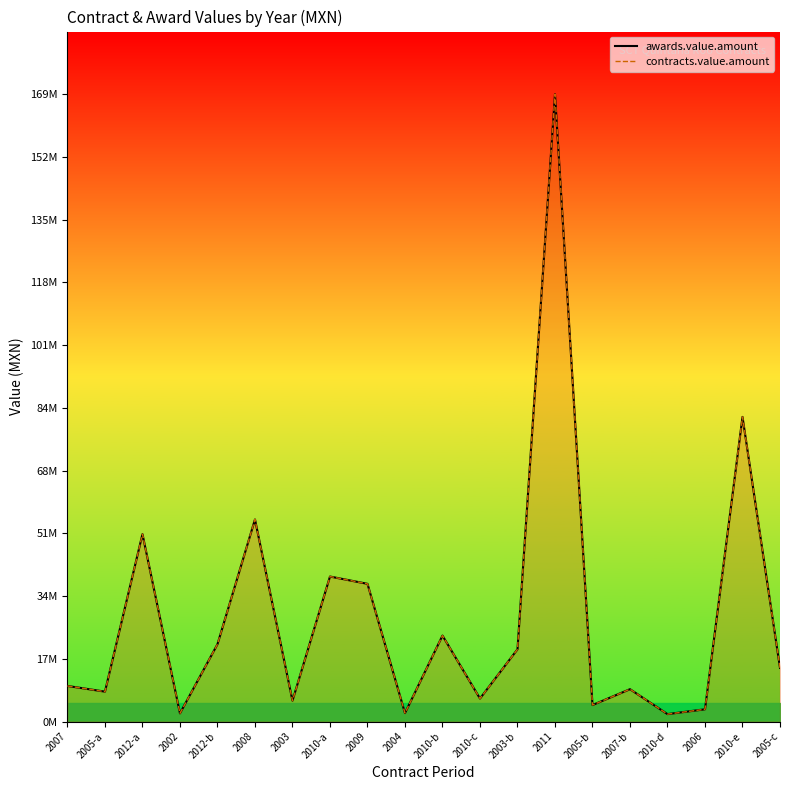

At which label is awards.value.amount closest to 85379638?

2010-e